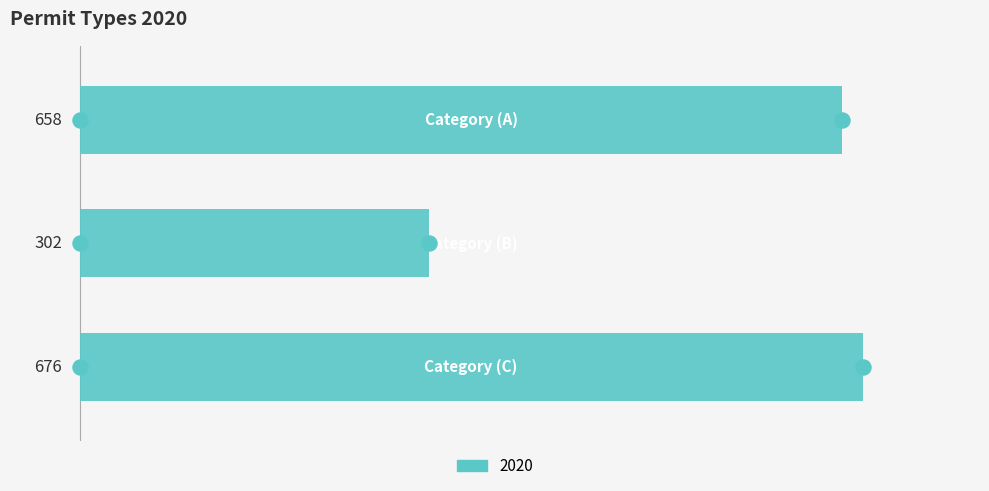

What is the change in value from Category (A) to Category (B)?

-356